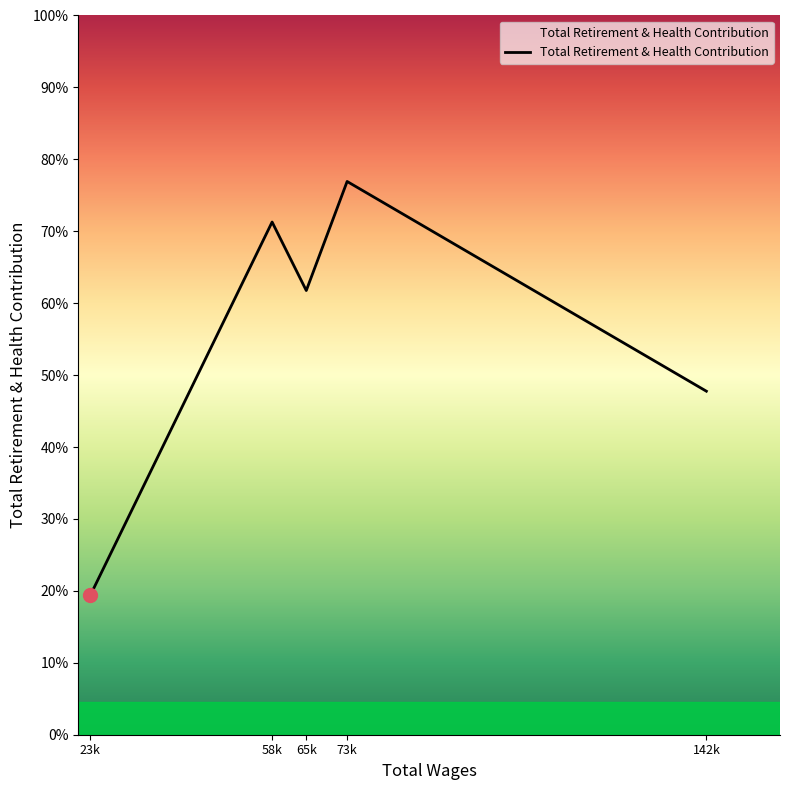

Rank the categories by value from lowest to highest.

23k, 142k, 65k, 58k, 73k